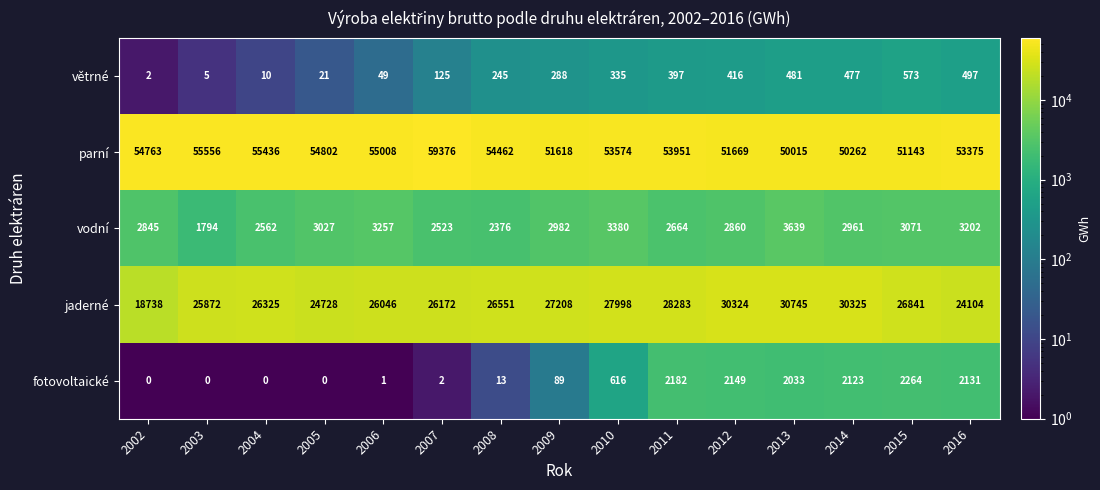

What is the smallest value displayed?

0